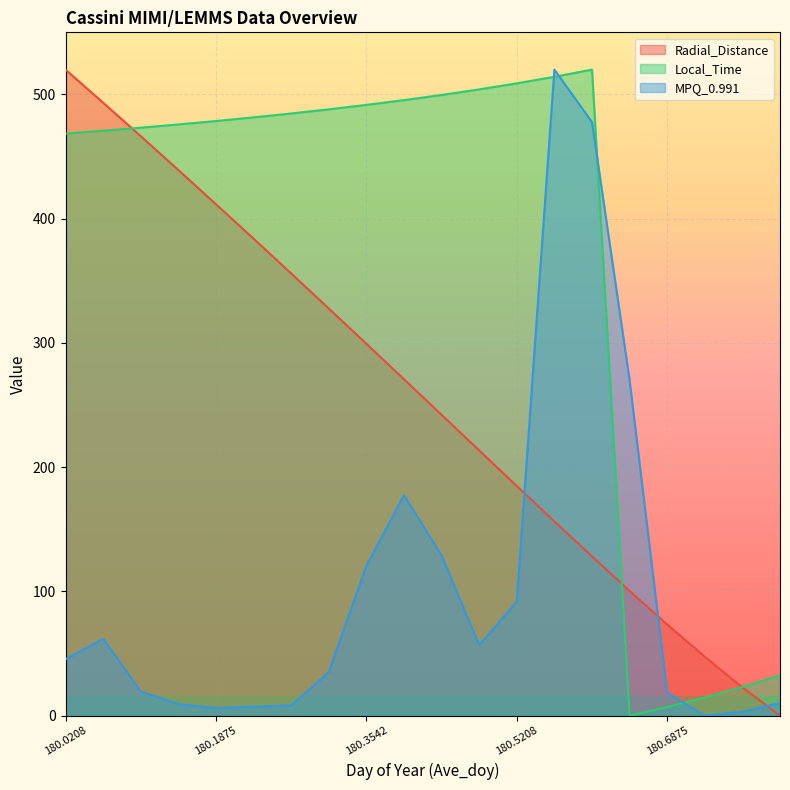

What are all the series names shown in the legend?

Radial_Distance, Local_Time, MPQ_0.991